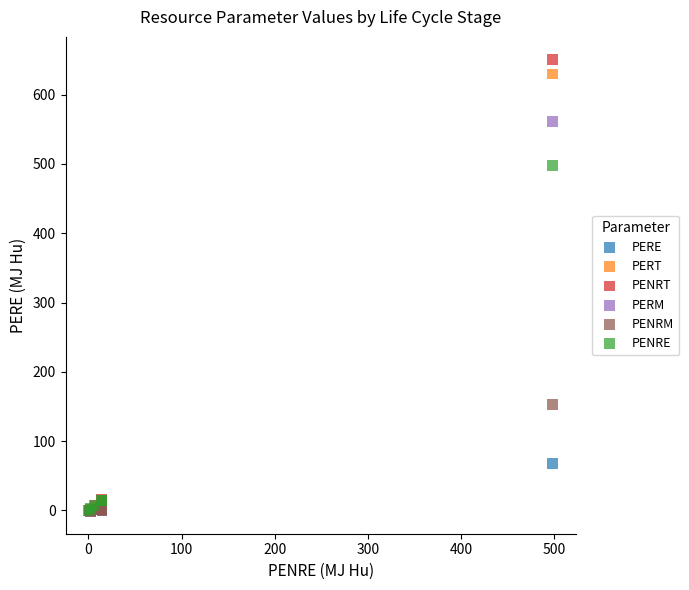

Which series has the largest Y range (max minus min)?

PENRT